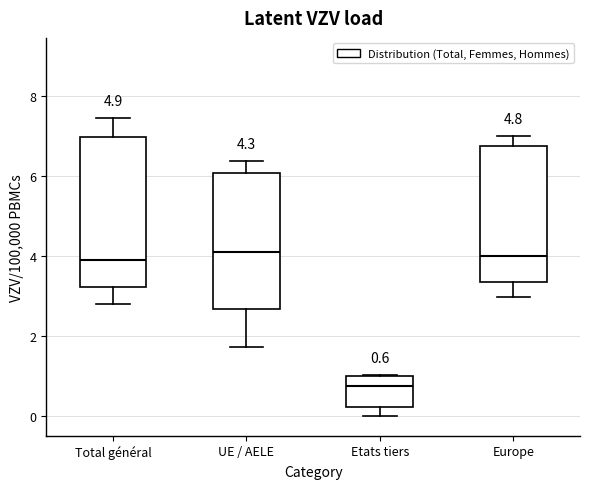

Which box has the lowest median line?

Etats tiers